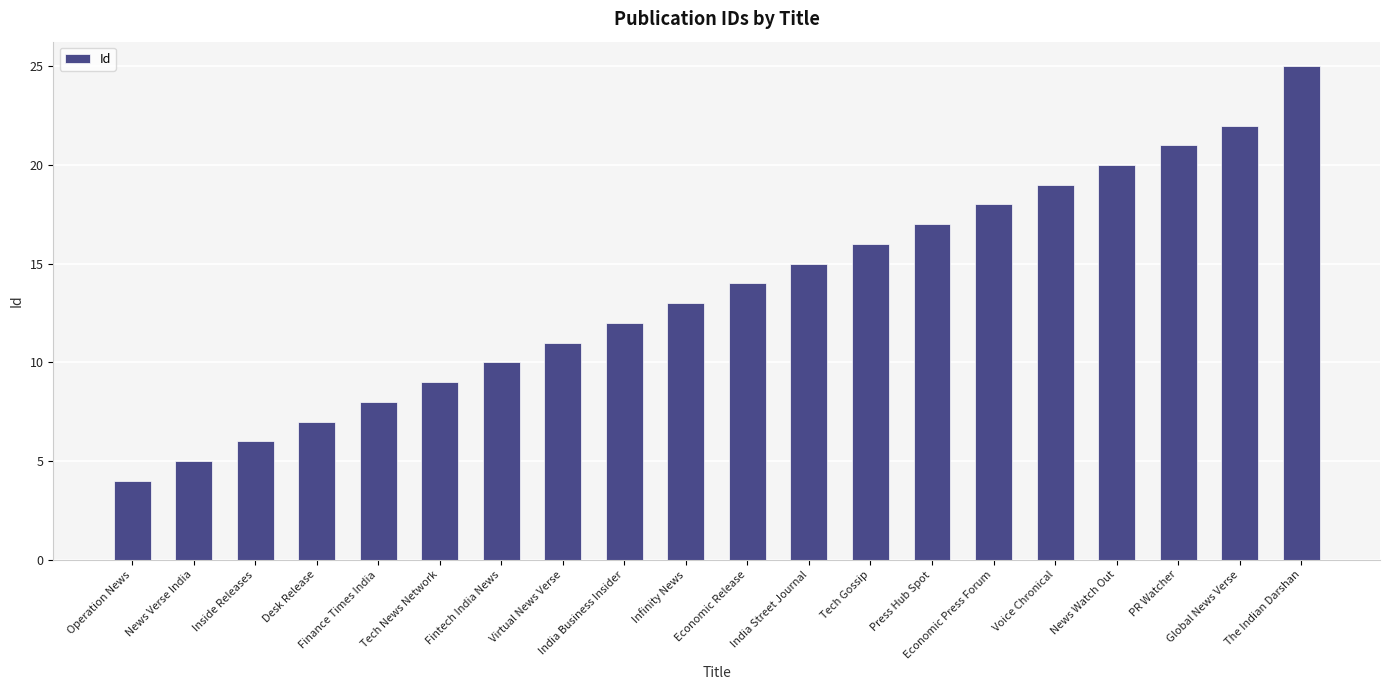

How many bars are there in total?

20